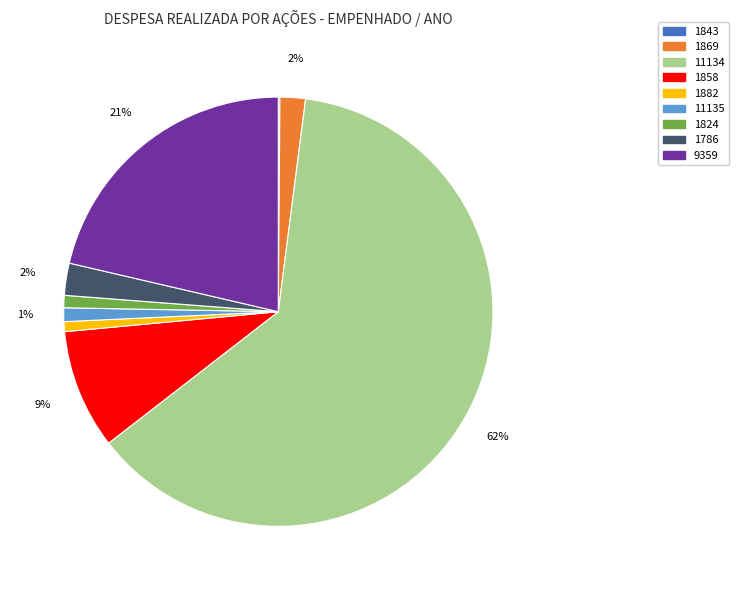

Which slice represents more than half of the pie?

11134